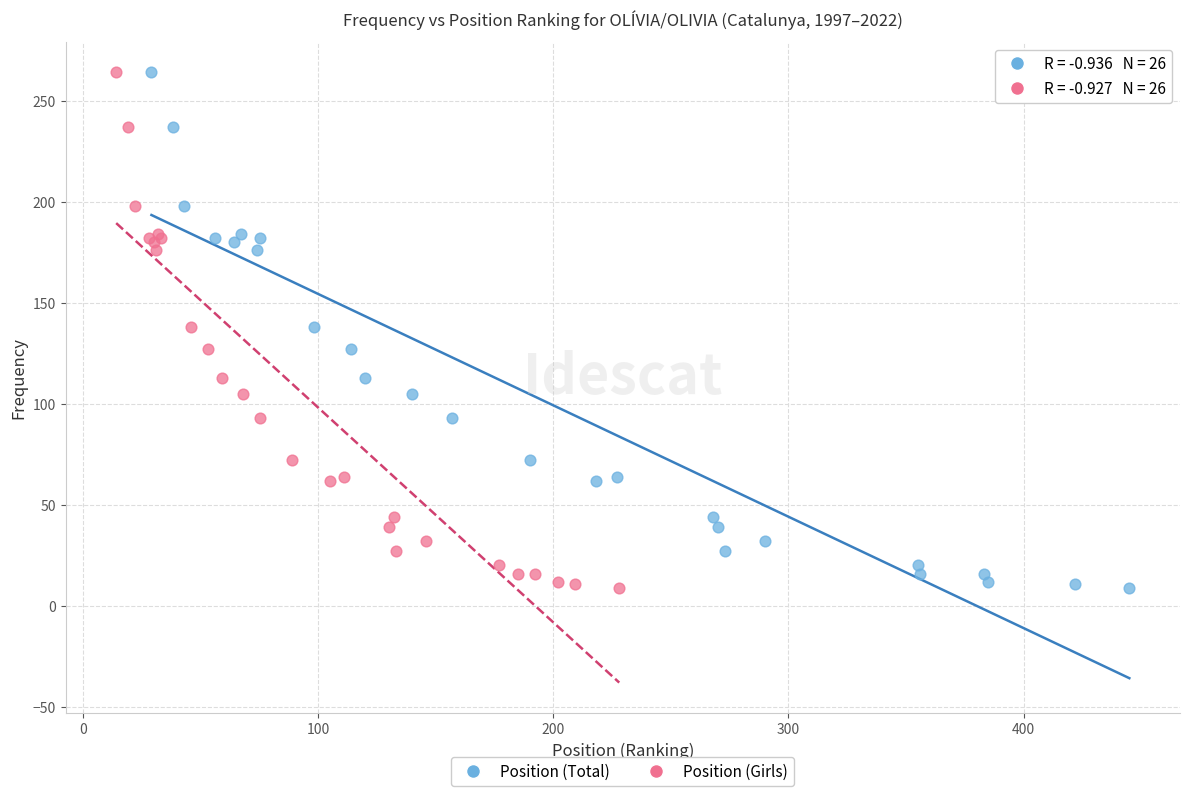

What are all the series names shown in the legend?

Position (Total), Position (Girls)